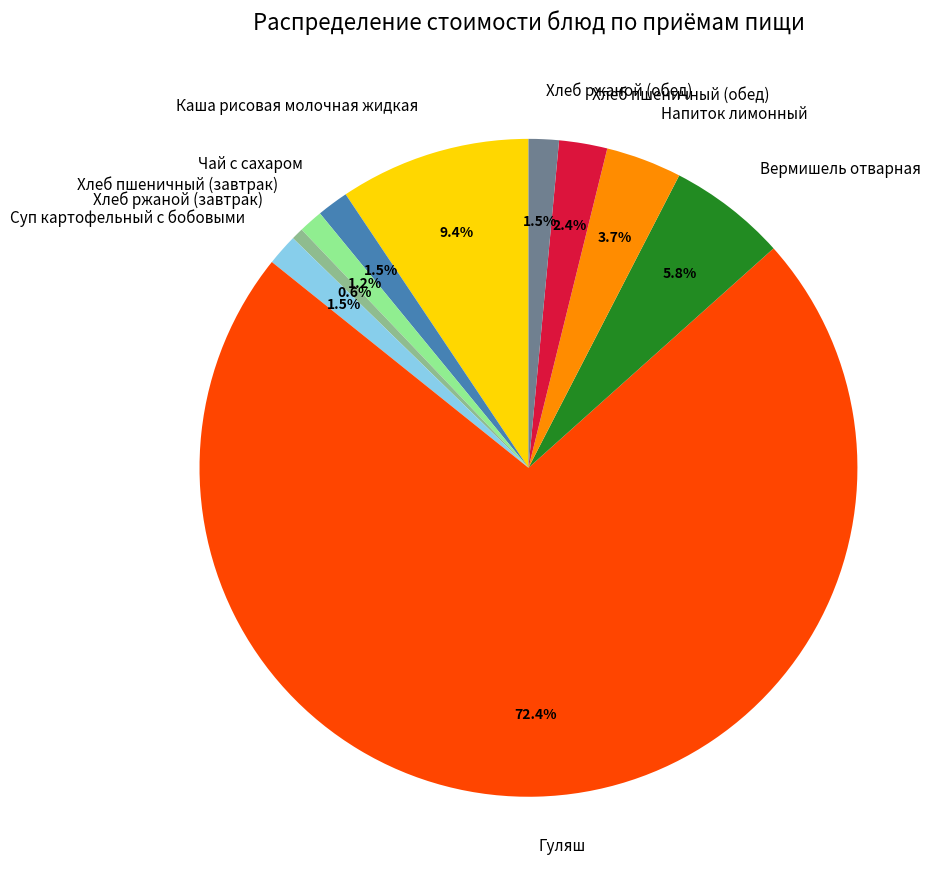

Is there any slice that represents more than half of the pie?

Yes